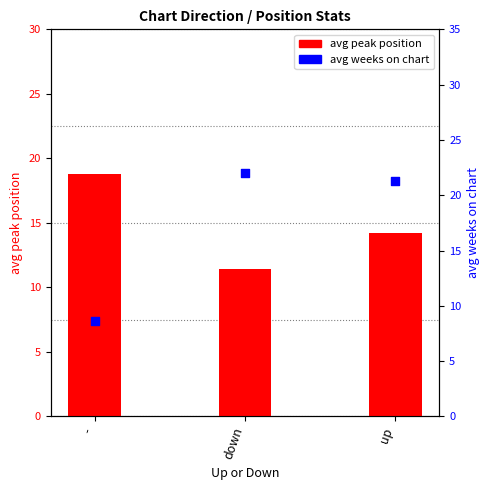

Which series reaches the maximum Y coordinate?

avg weeks on chart